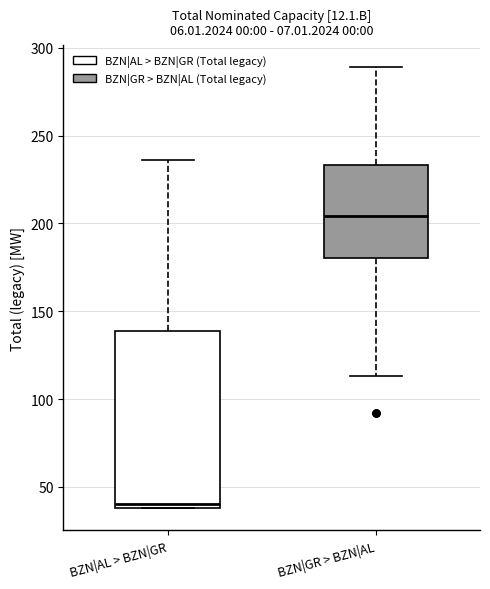

Where is the upper edge of the box for BZN|AL > BZN|GR on the y-axis? The values are not printed on the chart, so give them approximately, as read against the axis.

140